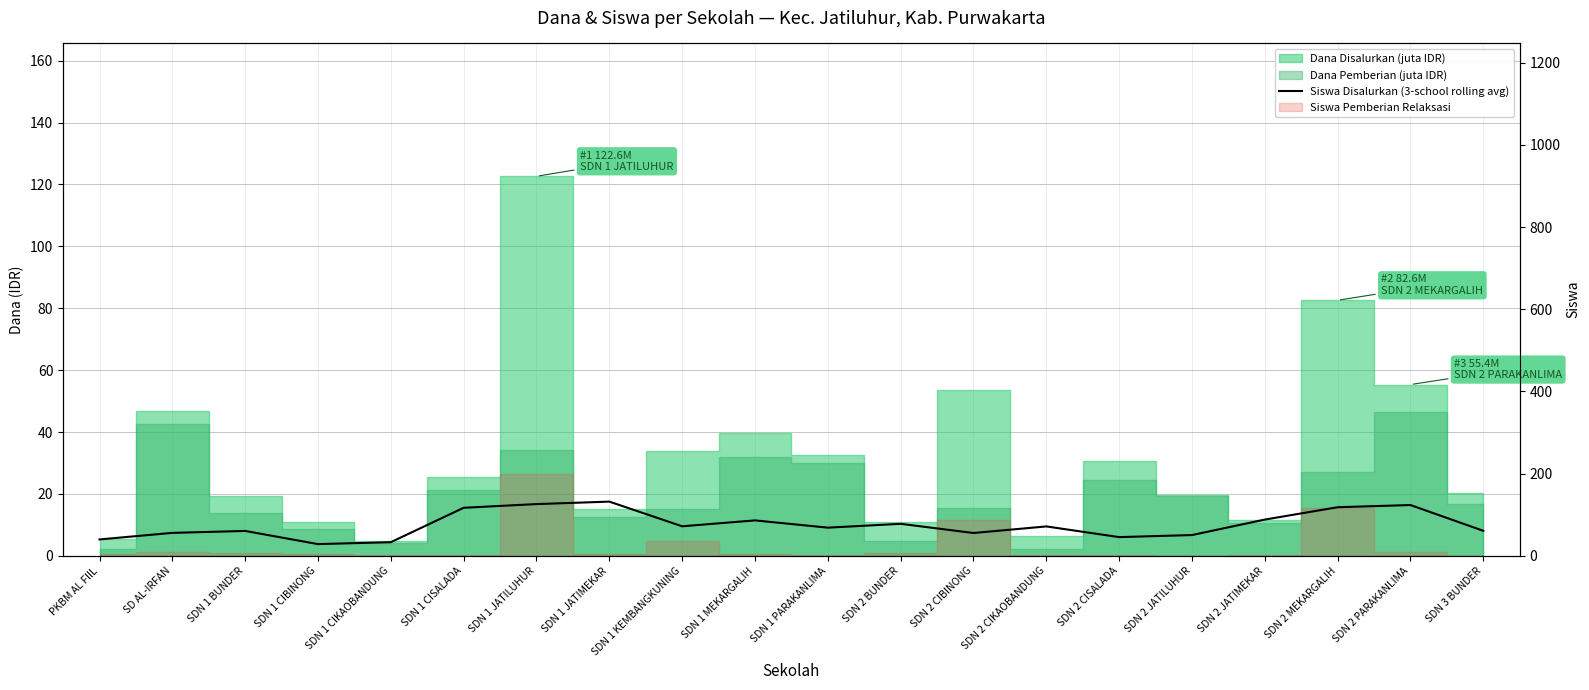

Does the chart display data point markers on the line(s)?

No